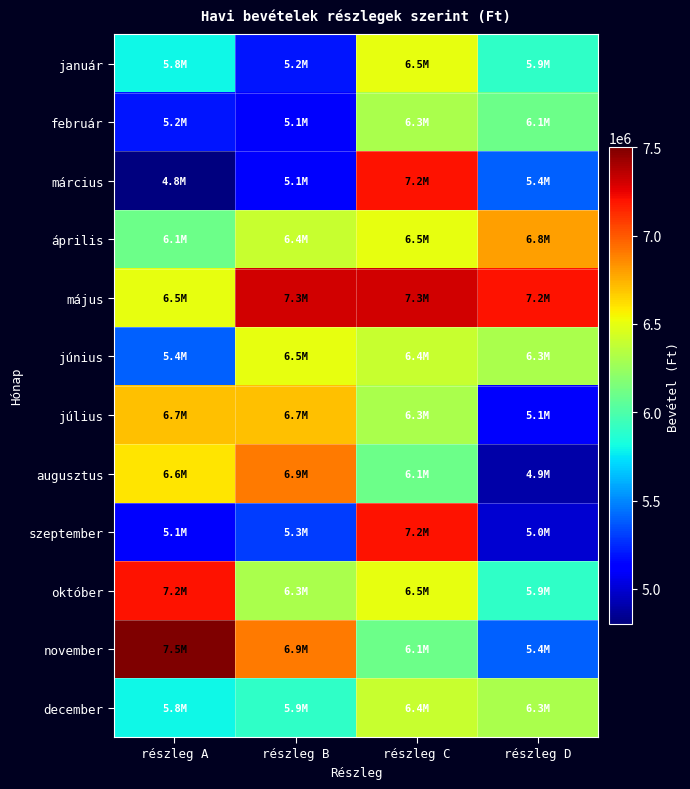

How many series are shown in this chart?

12